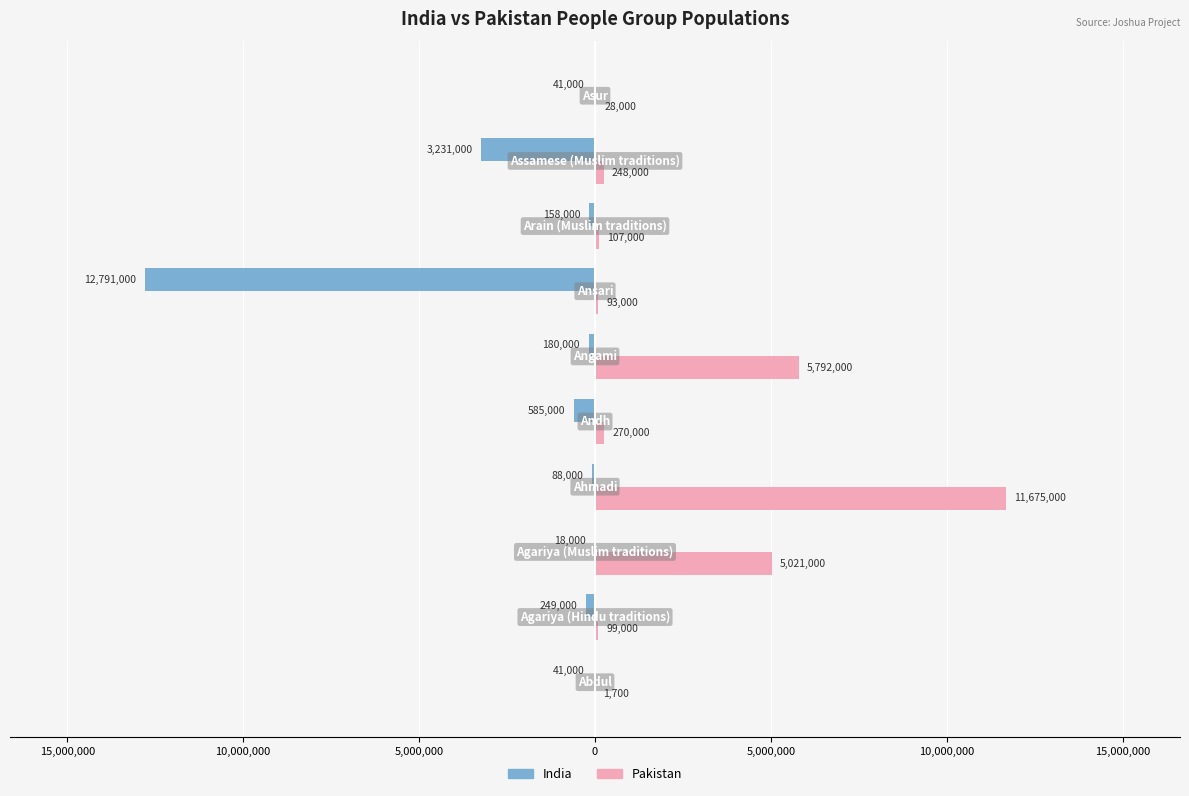

What are all the series names shown in the legend?

India, Pakistan